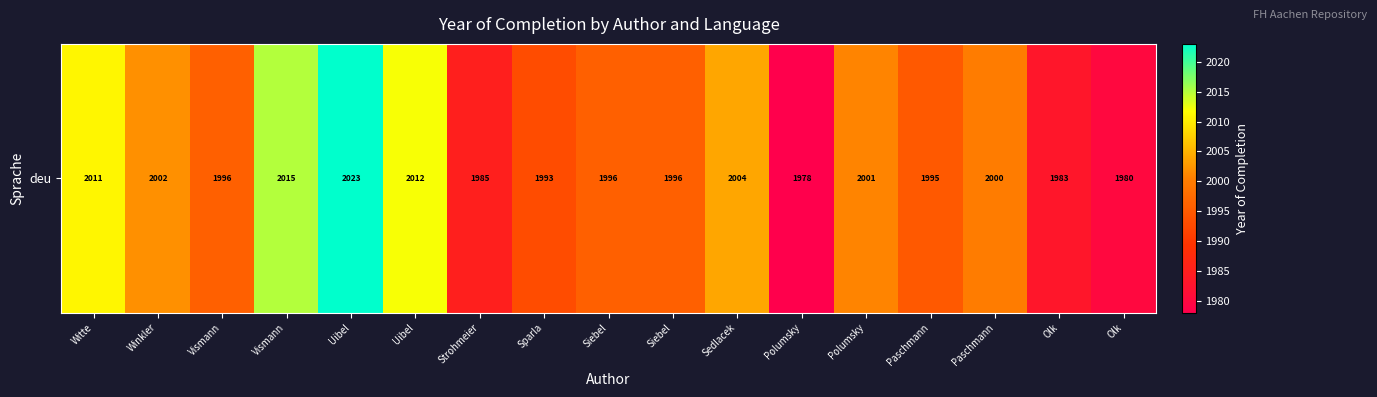

Rank the categories by value from highest to lowest.

Uibel, Vismann, Uibel, Witte, Sedlacek, Winkler, Polumsky, Paschmann, Vismann, Siebel, Siebel, Paschmann, Sparla, Strohmeier, Olk, Olk, Polumsky